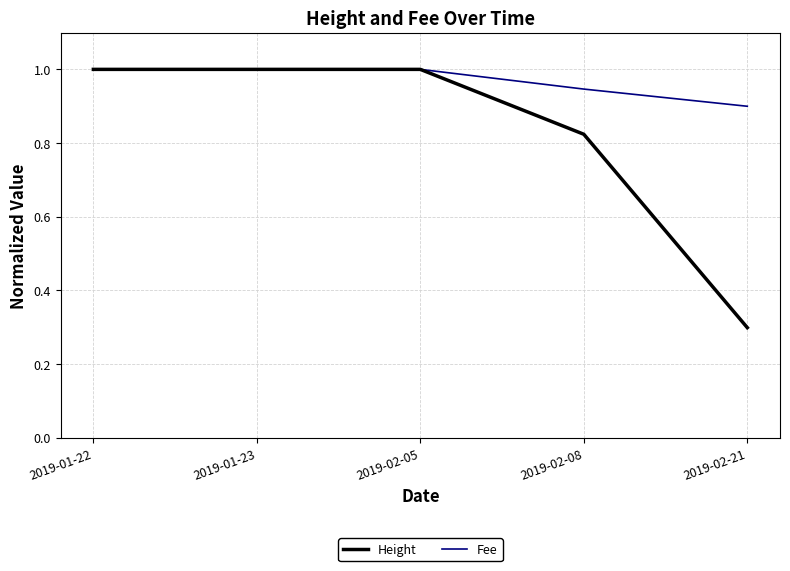

What position from the left is 2019-02-08?

4